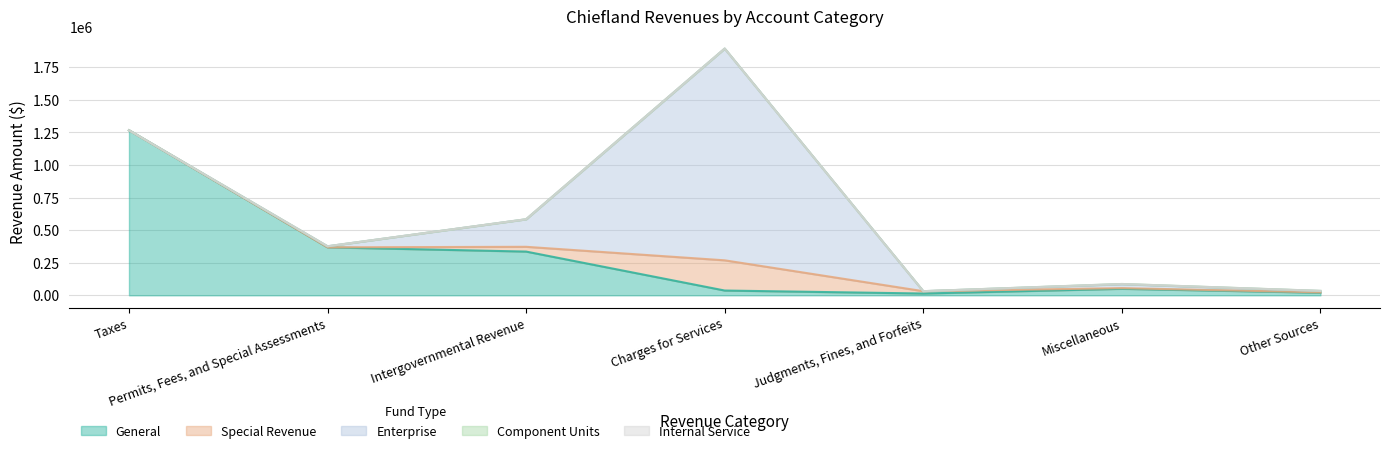

What is the label of the 3rd point from the left?

Intergovernmental Revenue